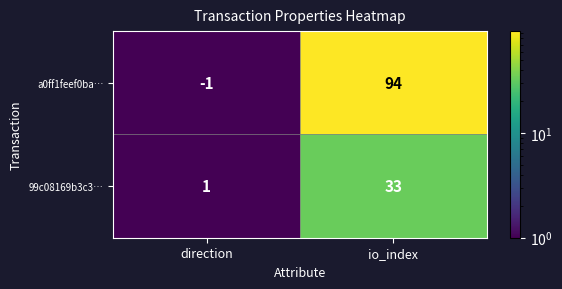

What is the average value of the 99c08169b3c3… series?

17